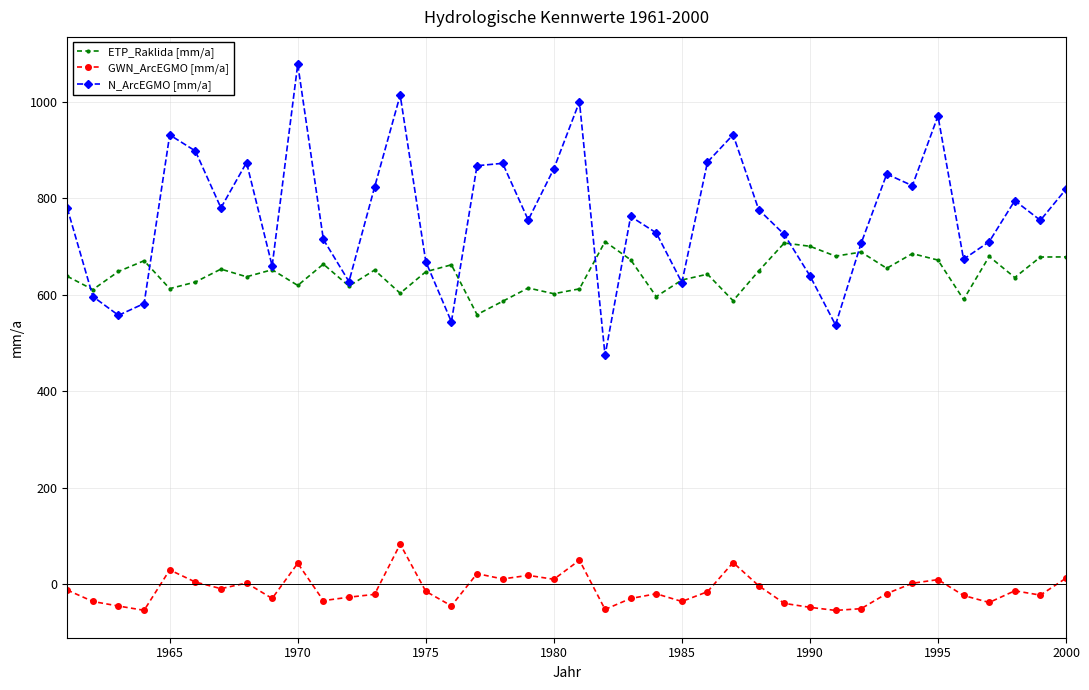

List the series in order of their peak value, highest first.

N_ArcEGMO [mm/a], ETP_Raklida [mm/a], GWN_ArcEGMO [mm/a]